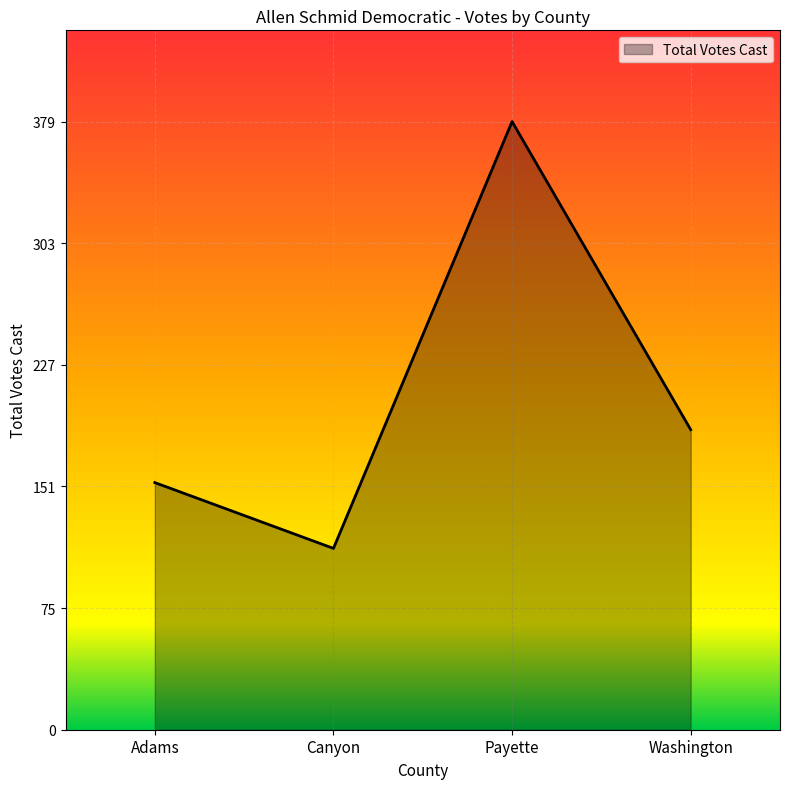

What is the difference between the maximum and second lowest values?

225